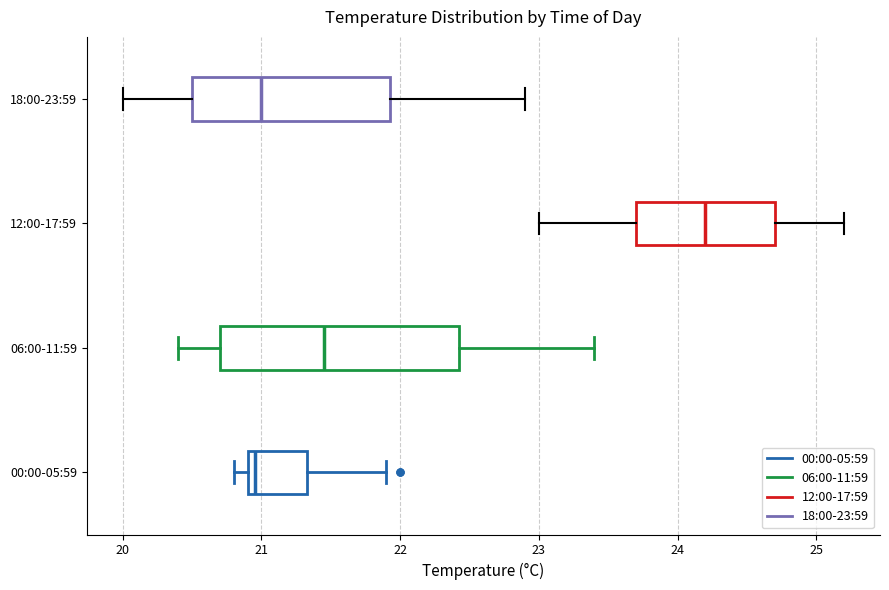

Reading bottom to top, read every box against the x-axis: the position of its median line, the range the box covers, and the ends of its whiskers. The values are not printed on the chart, so give them approximately, as read against the axis.

00:00-05:59: median 21.0, box 20.9 to 21.3, whiskers 20.8 to 21.9
06:00-11:59: median 21.5, box 20.7 to 22.4, whiskers 20.4 to 23.4
12:00-17:59: median 24.2, box 23.7 to 24.7, whiskers 23.0 to 25.2
18:00-23:59: median 21.0, box 20.5 to 21.9, whiskers 20.0 to 22.9